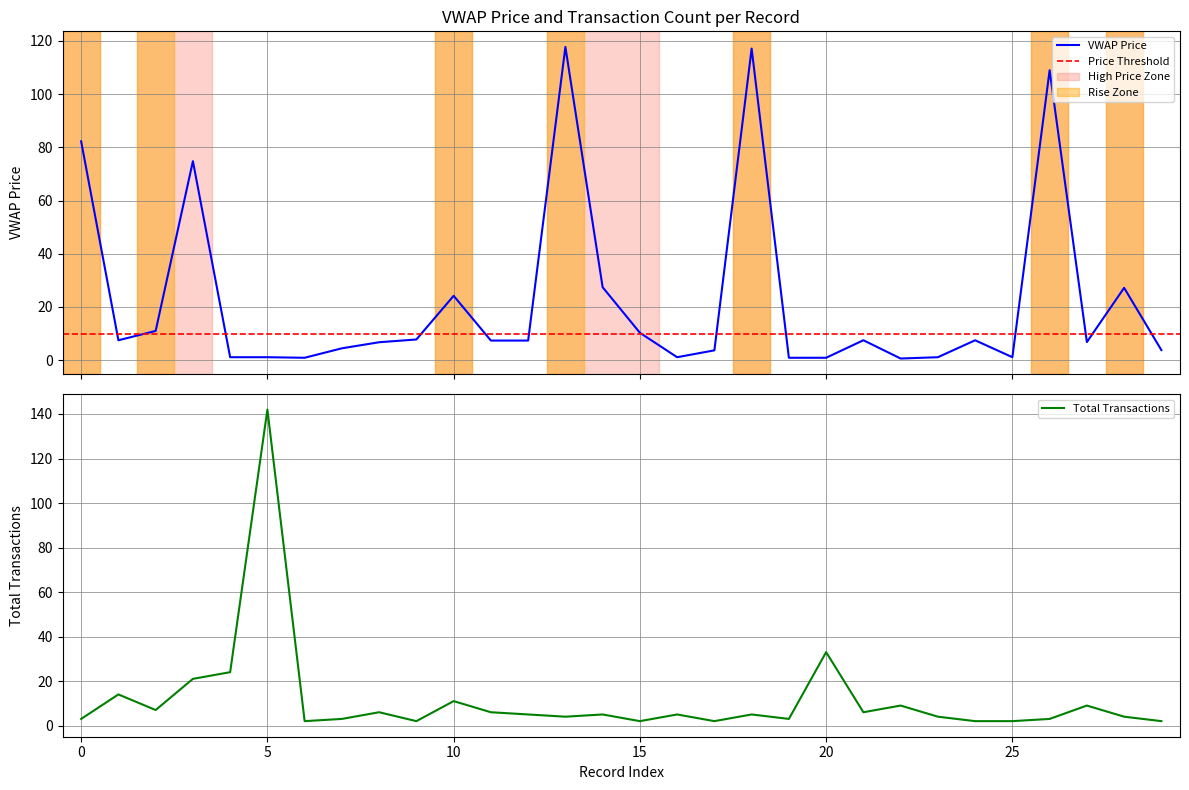

Count the number of data series in this chart.

2